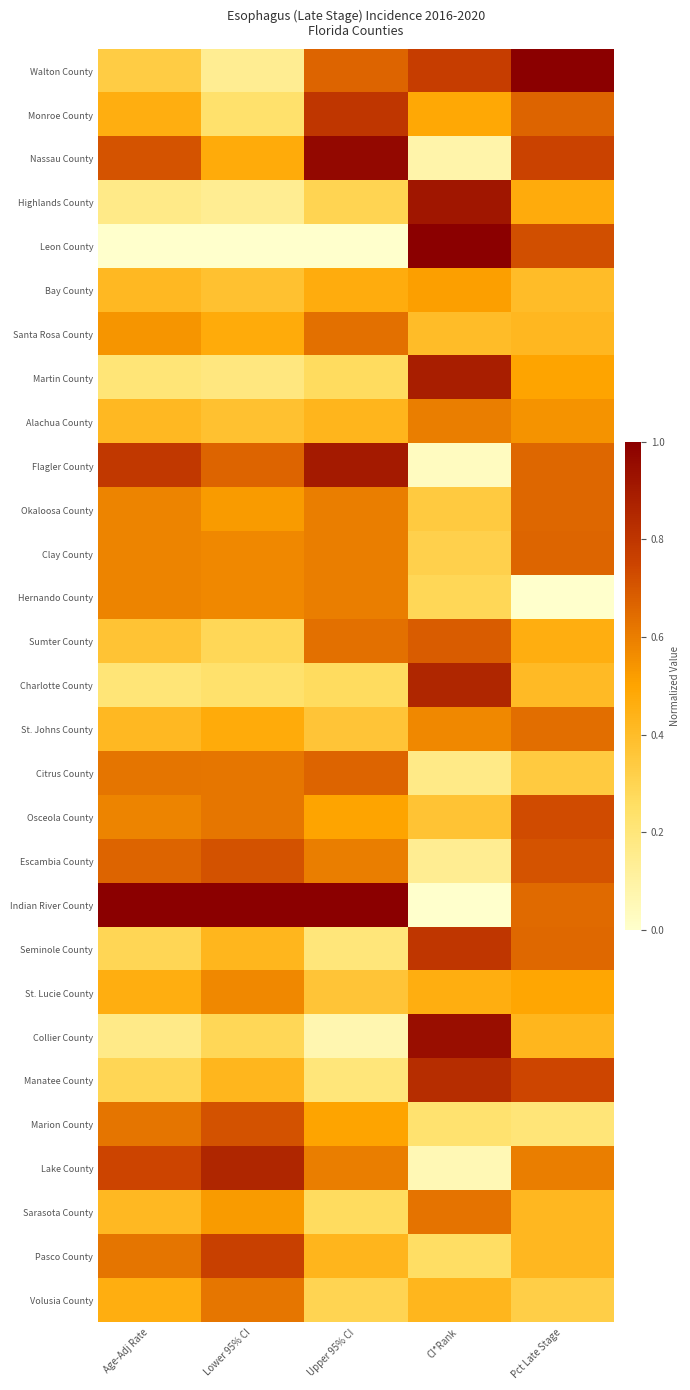

Which series changed the most between Lower 95% CI and CI*Rank?

Leon County